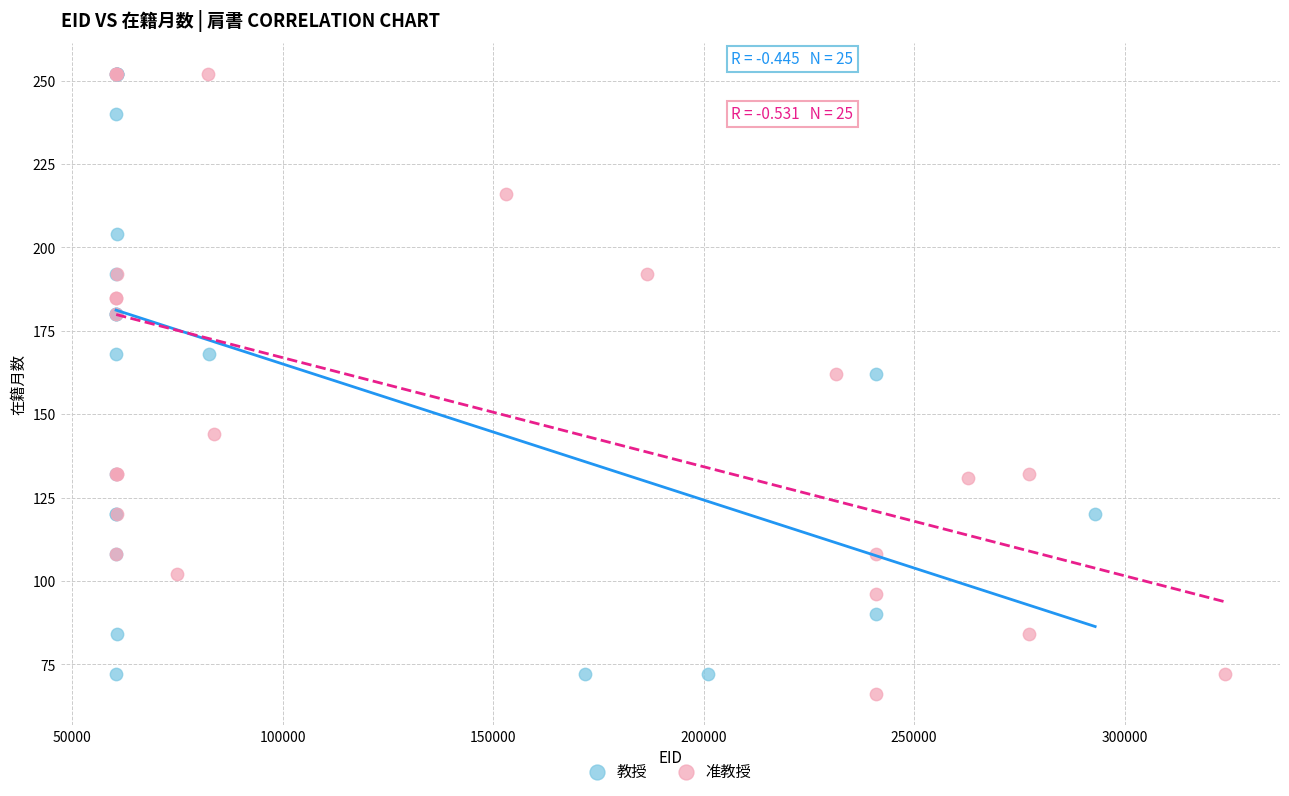

Which series contains the lowest Y value?

准教授